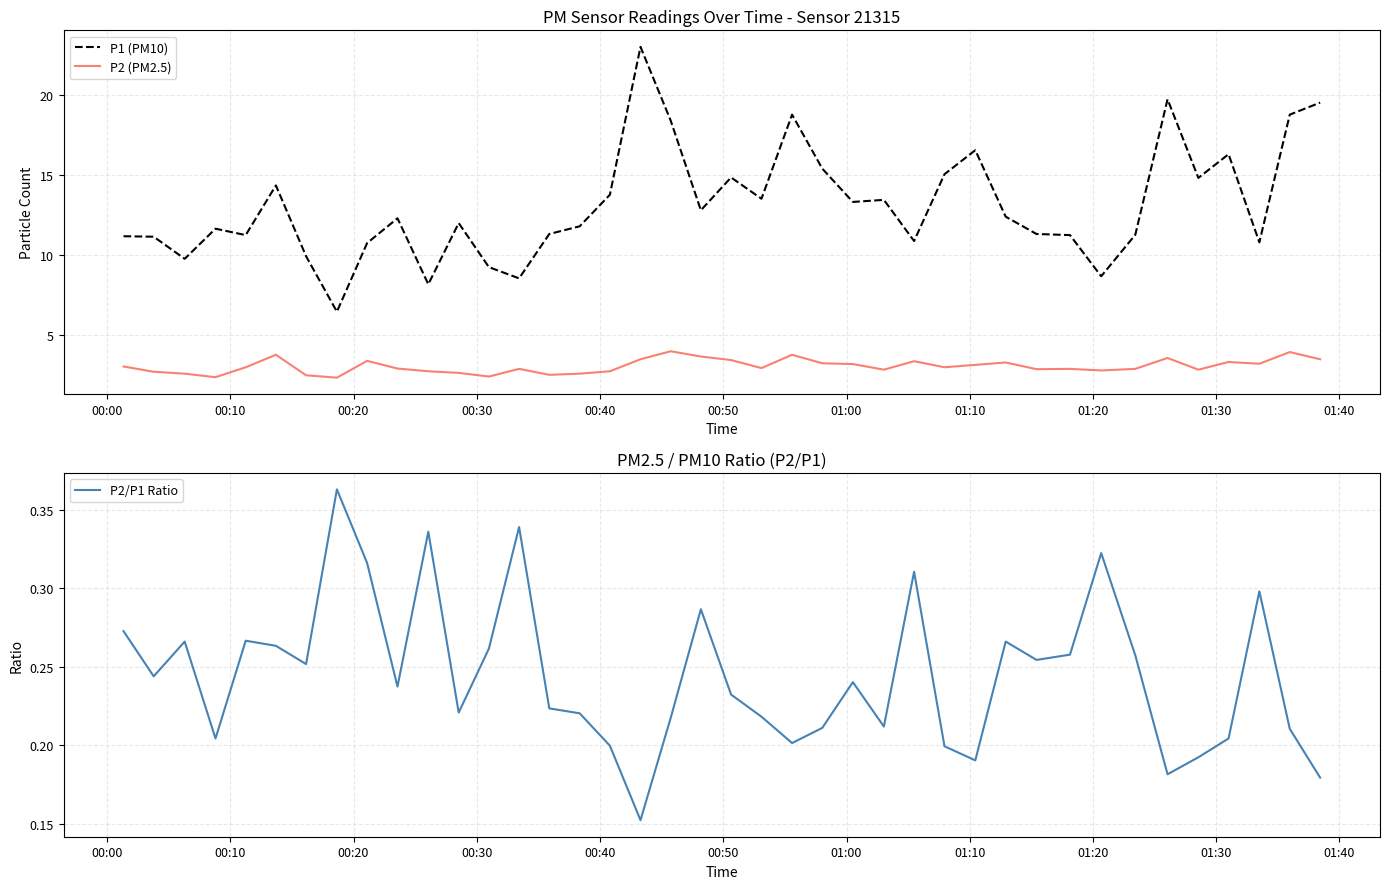

Which series has the largest total across all categories?

P1 (PM10)